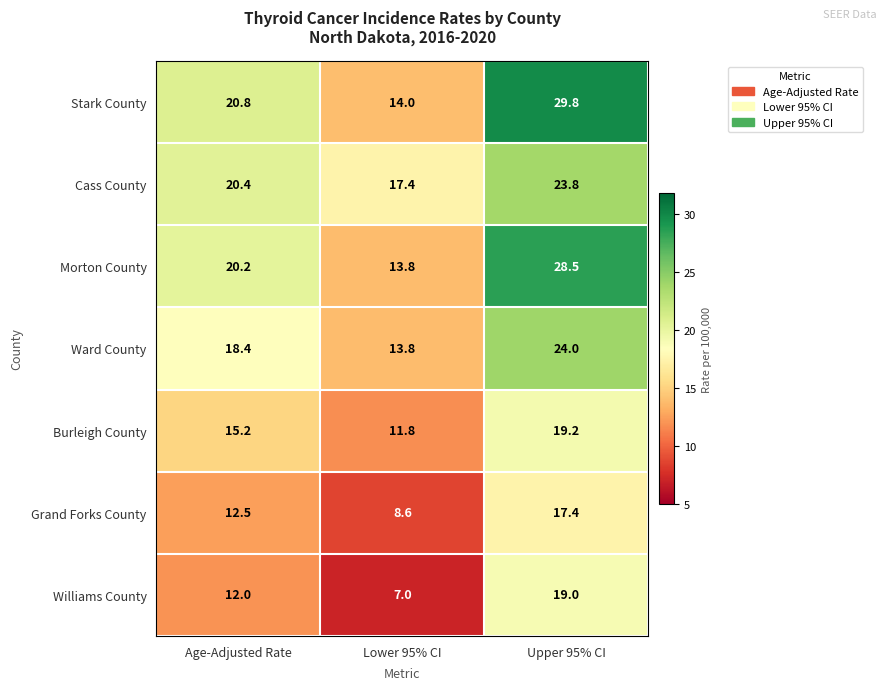

What is the spread (max minus min) of values at Upper 95% CI?

12.4